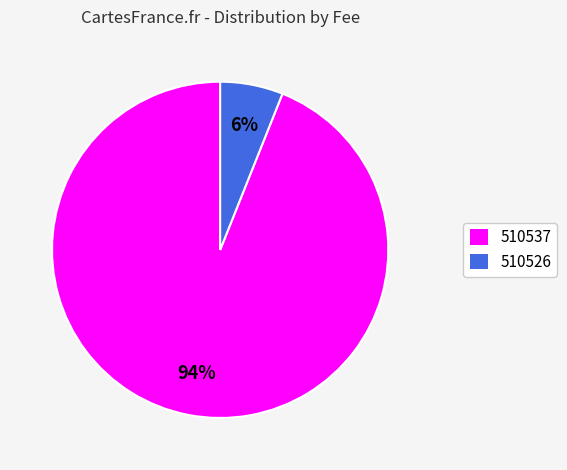

Count the number of slices in the pie.

2